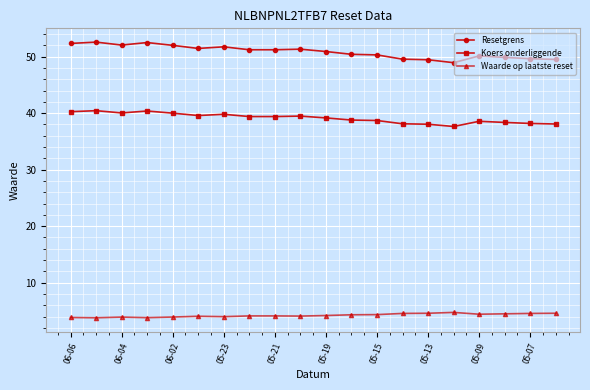

What are all the series names shown in the legend?

Resetgrens, Koers onderliggende, Waarde op laatste reset